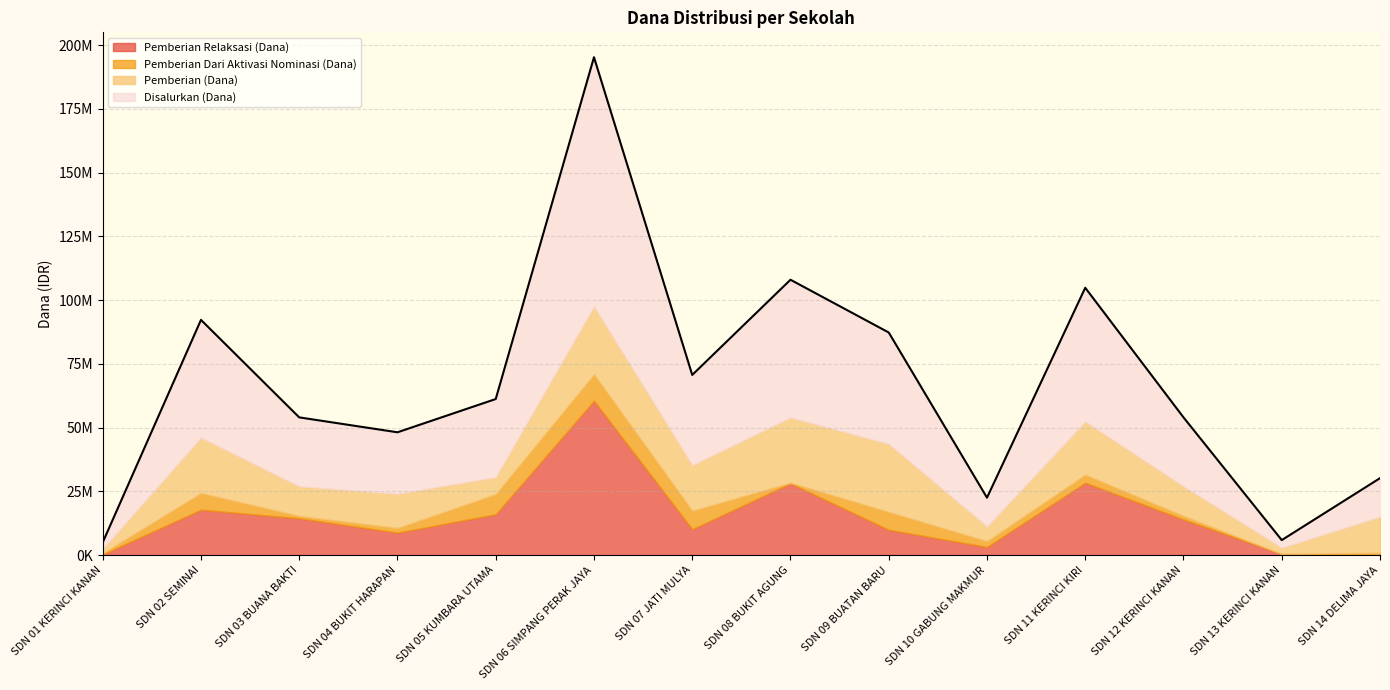

True or false: Pemberian Dari Aktivasi Nominasi (Dana) has a value of 1350000 at SD NEGERI 12 KERINCI KANAN.

True